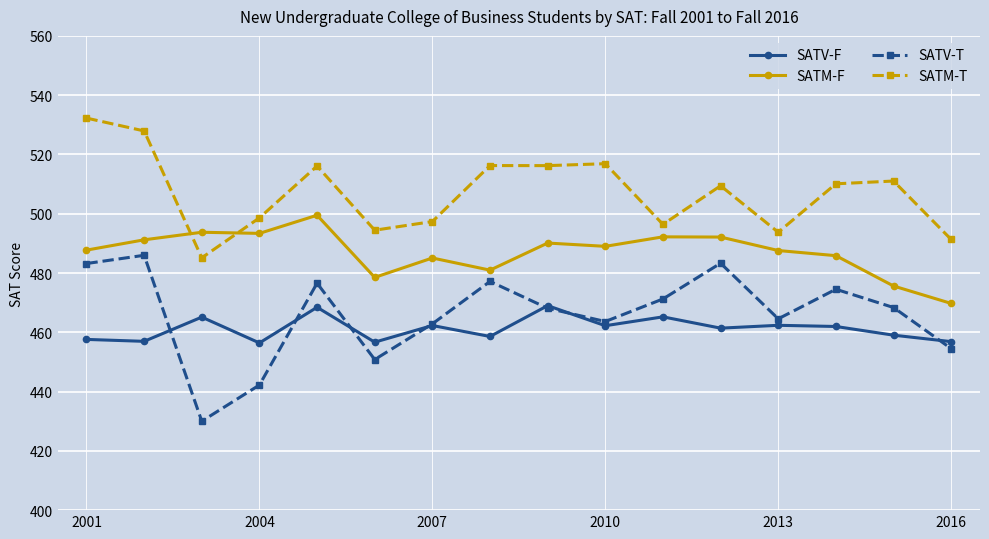

What is the greatest value displayed?

532.3